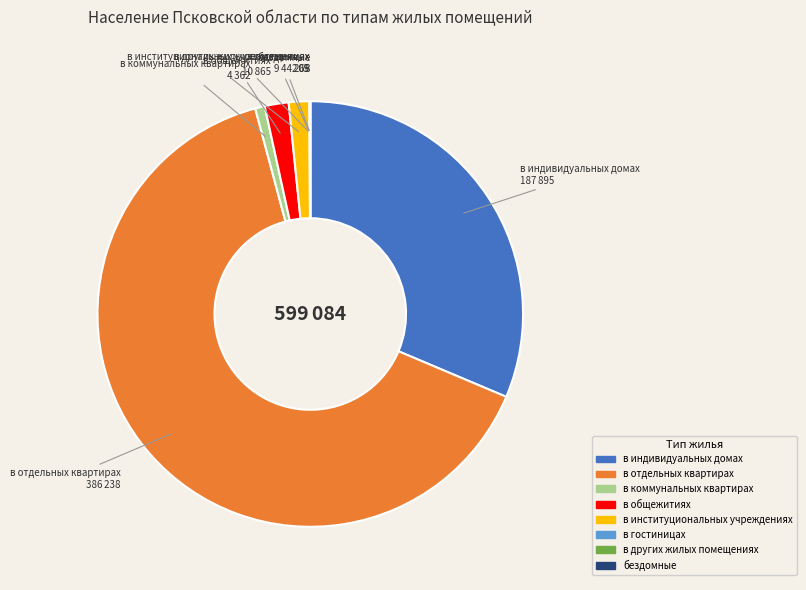

Does в институциональных учреждениях represent more than half of the total?

No